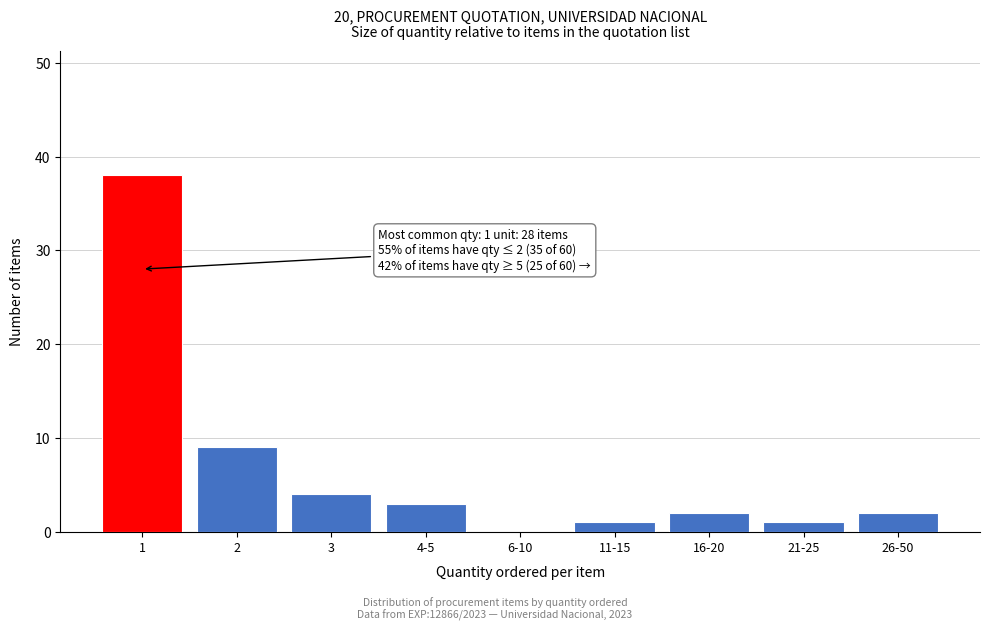

Reading left to right, what are all the values shown in this chart?

1=38	2=9	3=4	4-5=3	6-10=0	11-15=1	16-20=2	21-25=1	26-50=2